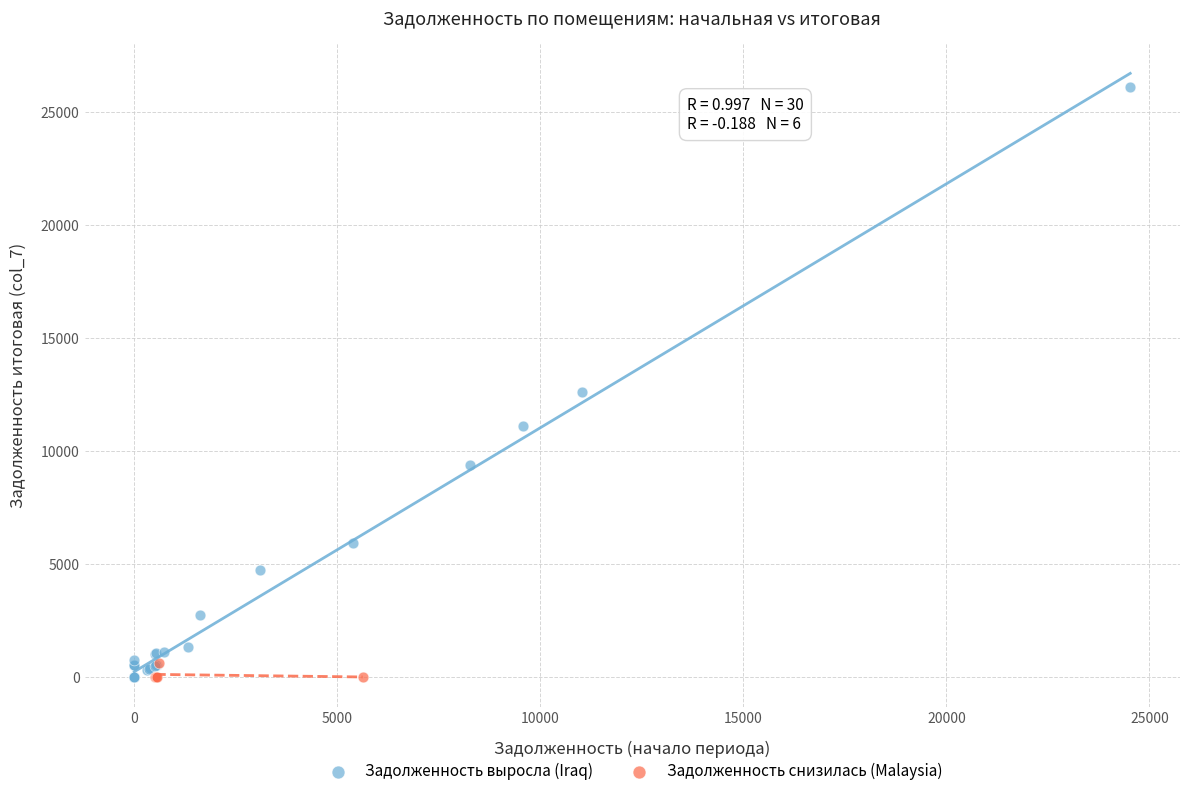

Which series reaches the maximum Y coordinate?

Задолженность выросла (Iraq)